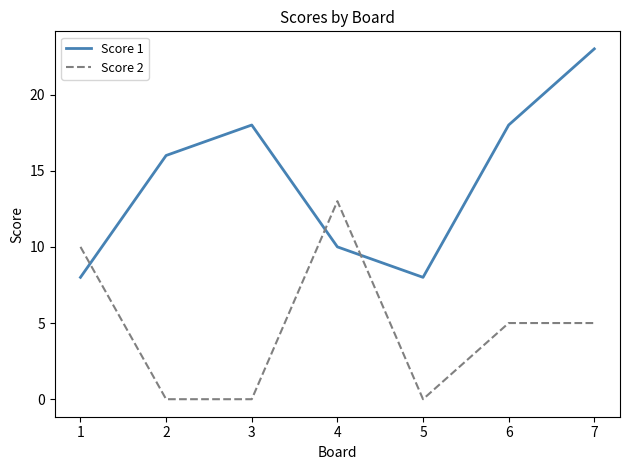

What is the highest value of the Score 2 series?

13